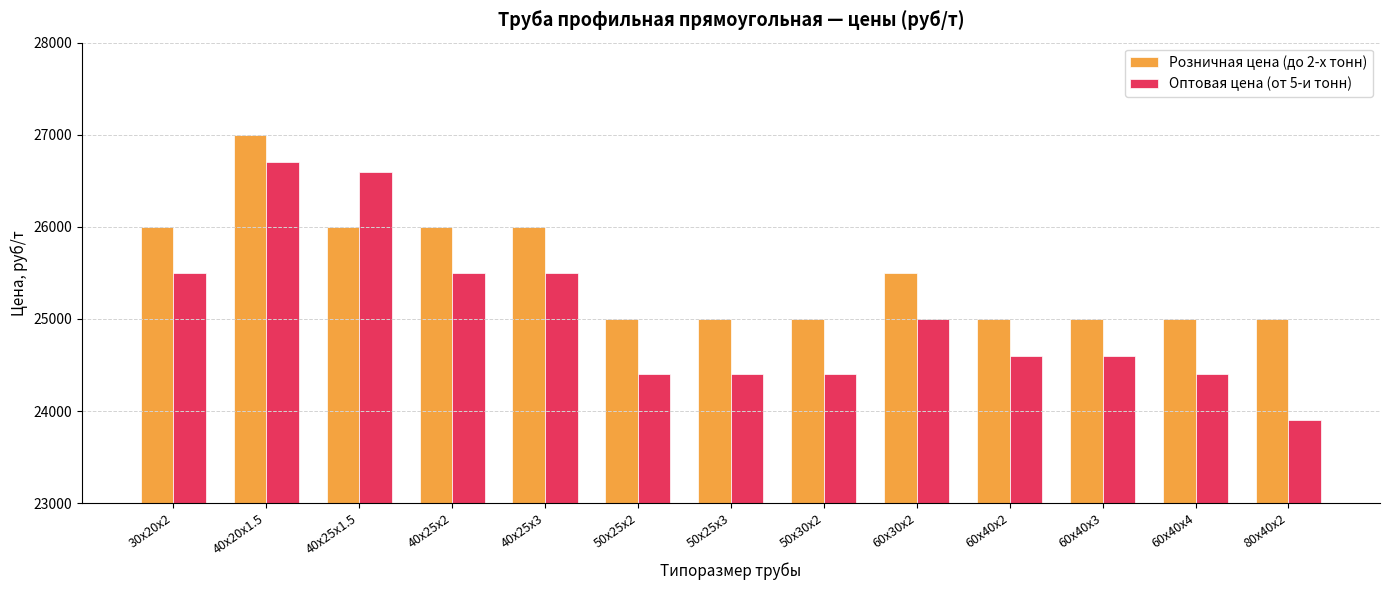

Is it true that Оптовая цена (от 5-и тонн) equals 39056 at 50х30х2?

False